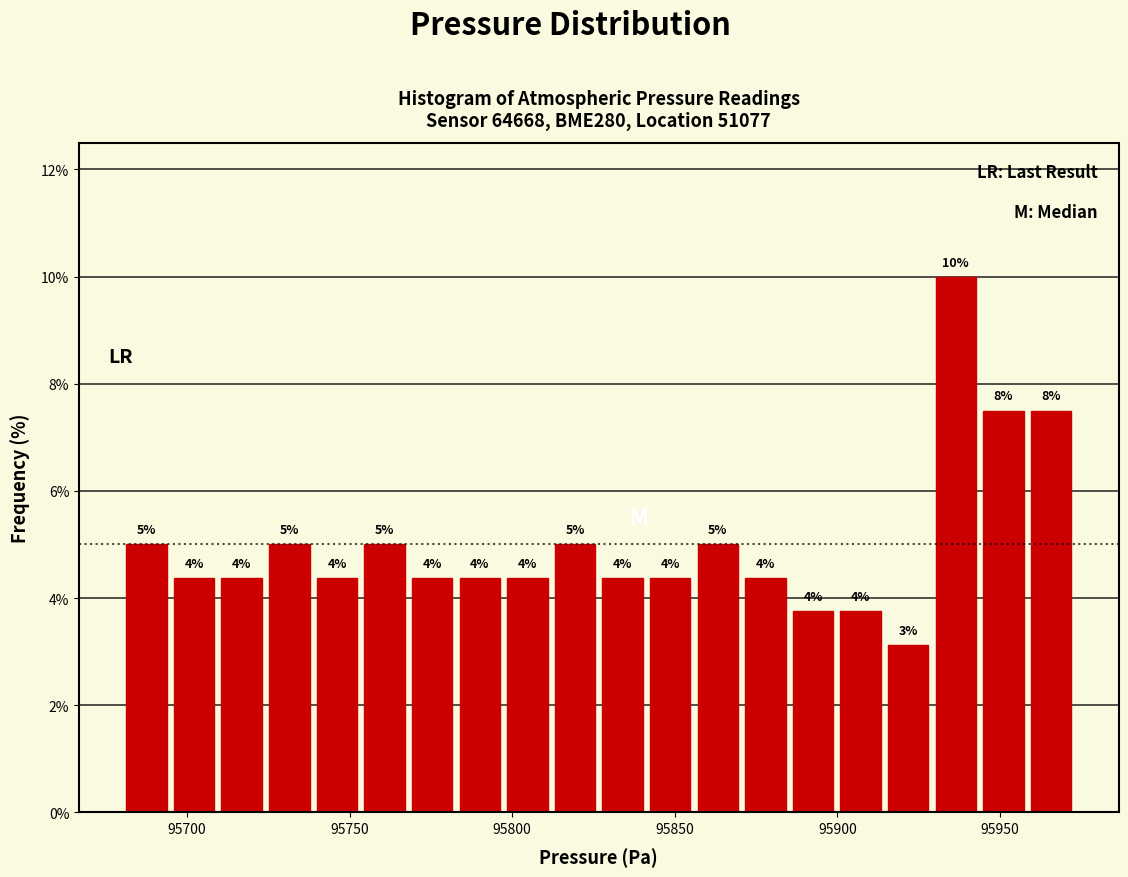

Around what value on the x-axis is the tallest bar? Give the approximate position of its centre, as read against the axis.

95935